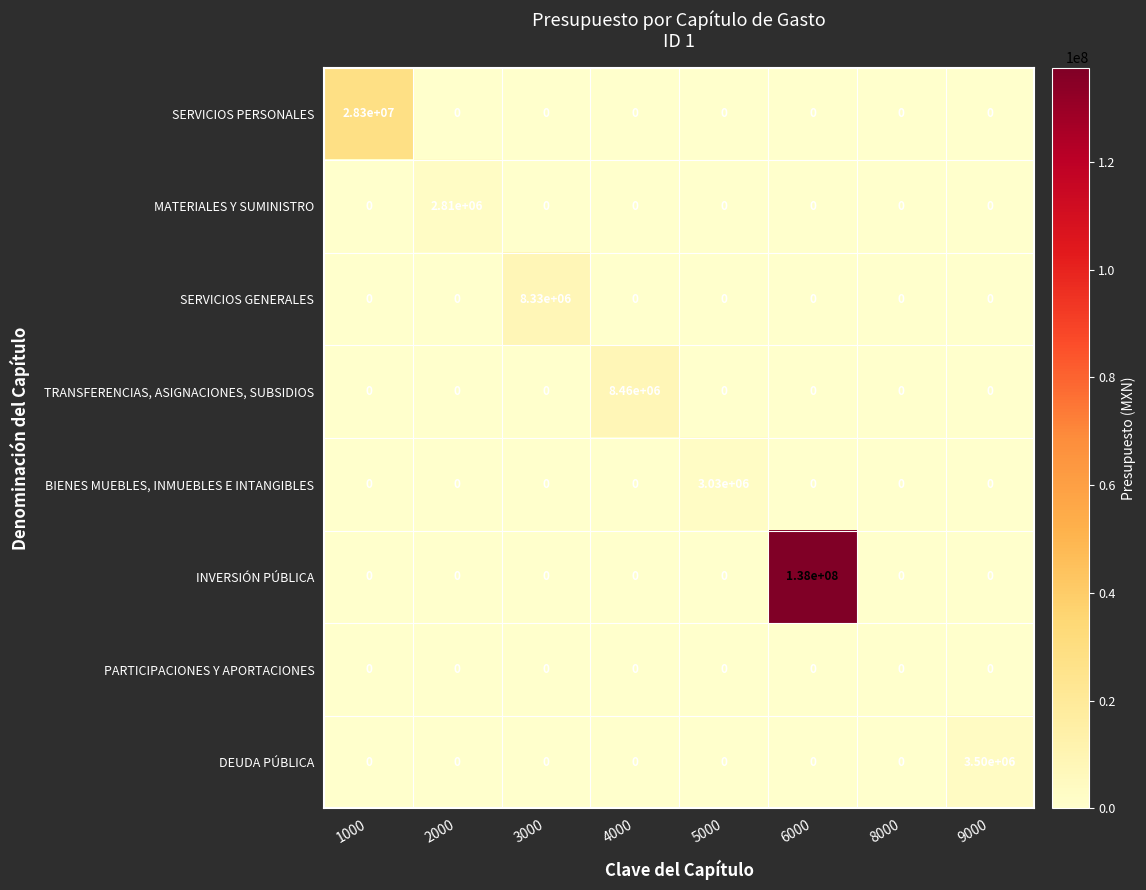

Count the number of categories in the chart.

8